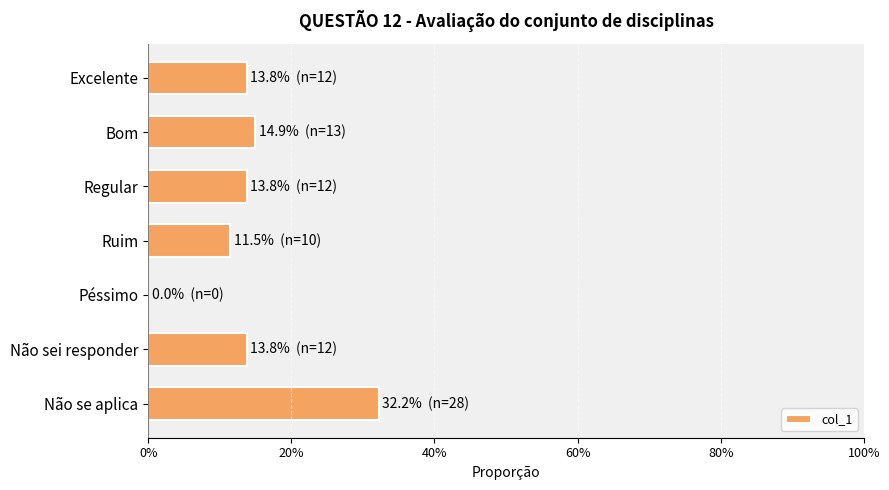

At which label is the value closest to 0?

Péssimo